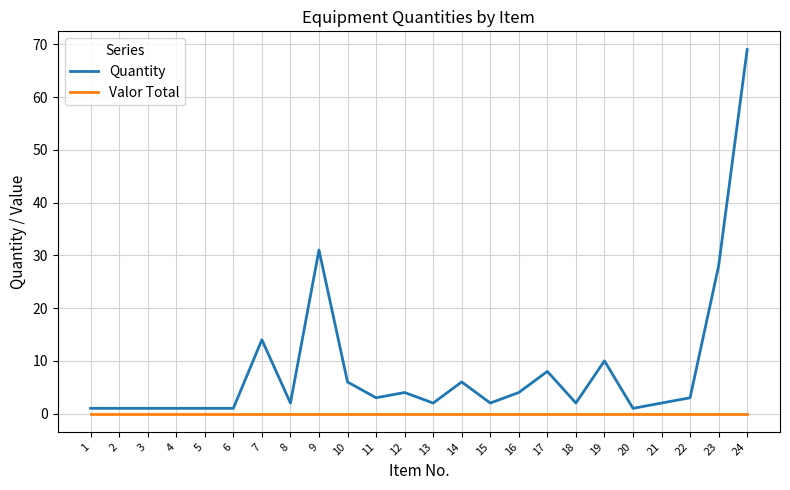

At how many categories does at least one series exceed 13?

4